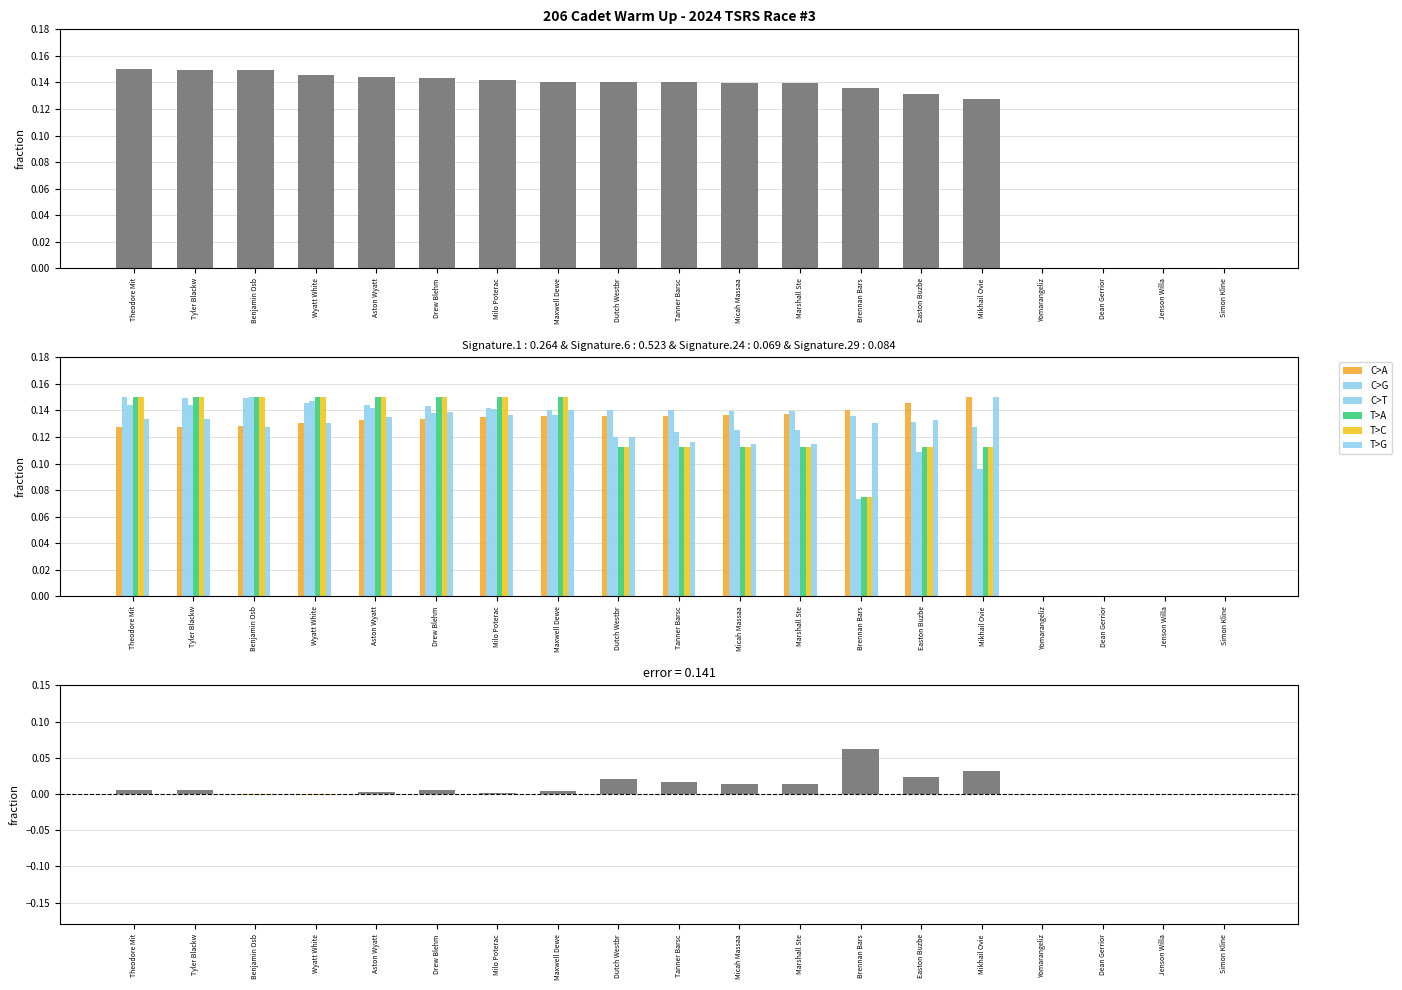

At how many categories does at least one series exceed 0?

15